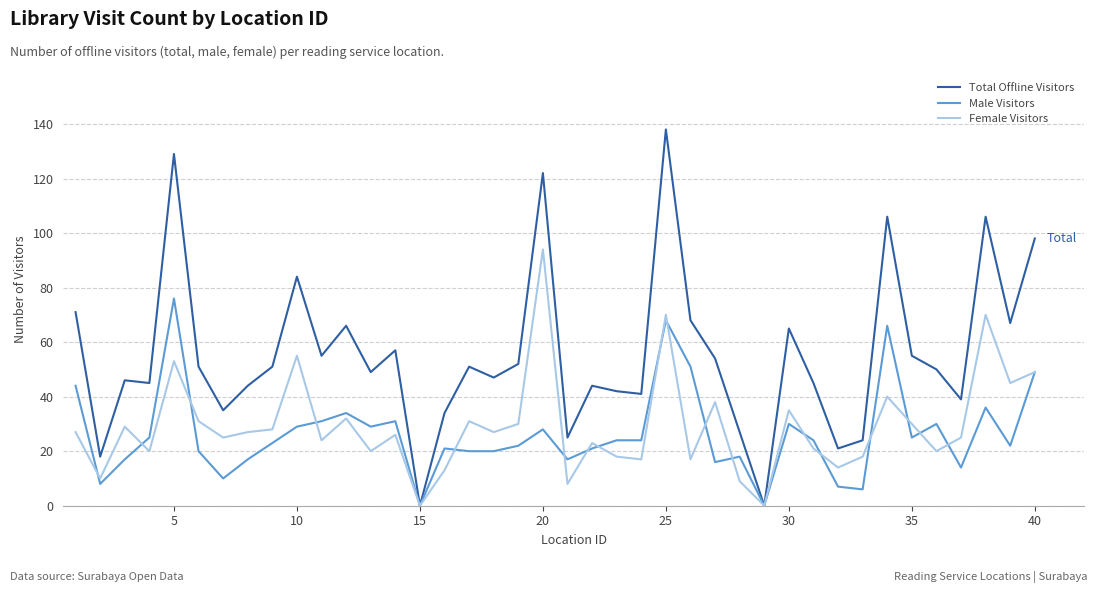

Which series has the widest spread of values?

Total Offline Visitors